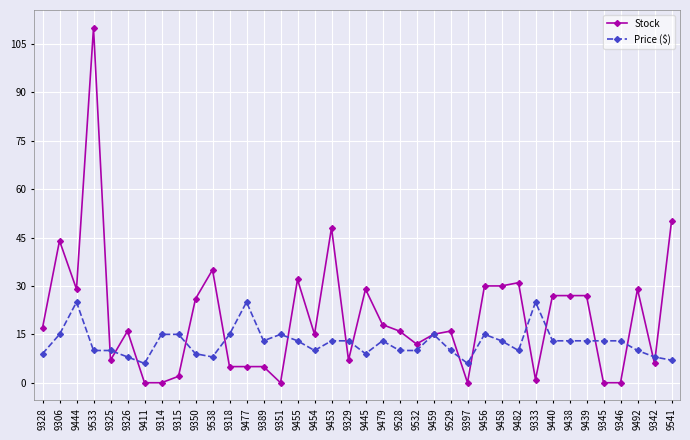

How many lines are shown in the chart?

2